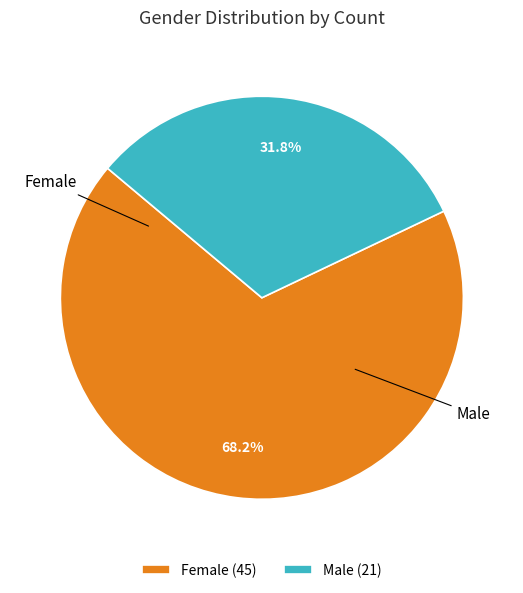

Rank the categories by value from highest to lowest.

Female, Male